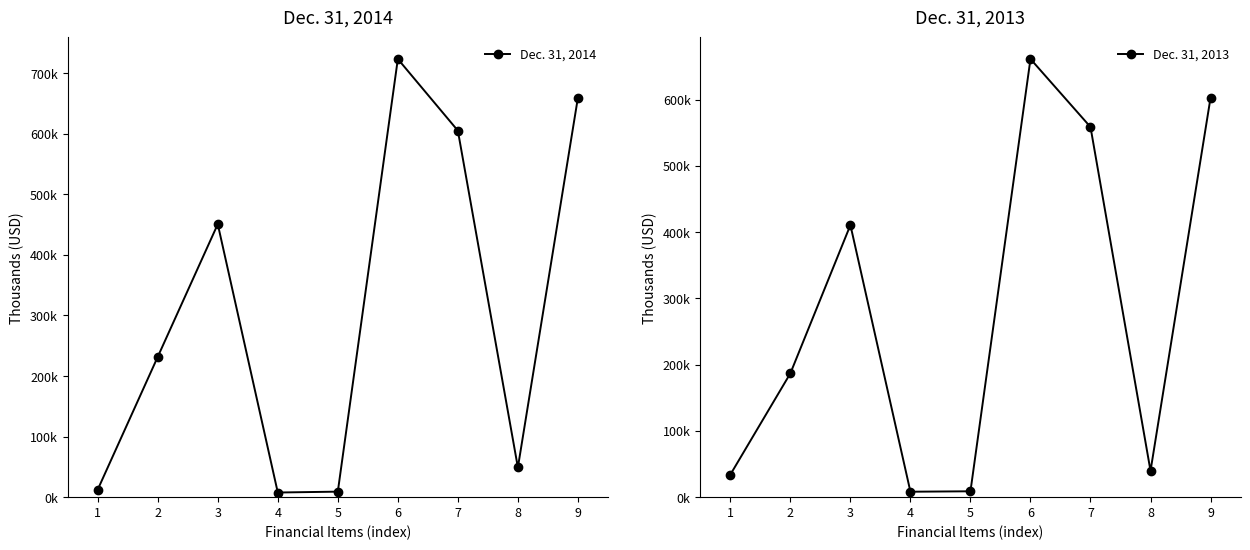

What is the lowest value of the Dec. 31, 2014 series?

7668